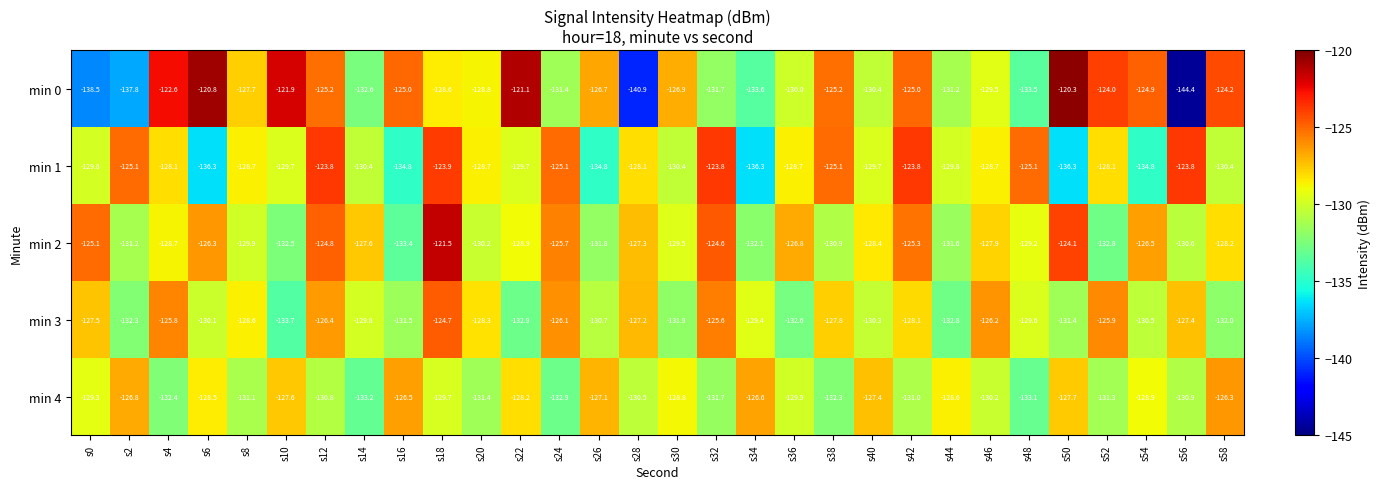

Rank the categories by min 3 value from lowest to highest.

s10, s22, s44, s36, s2, s58, s30, s16, s50, s26, s54, s40, s6, s14, s48, s34, s8, s20, s42, s38, s0, s56, s28, s12, s46, s24, s52, s4, s32, s18